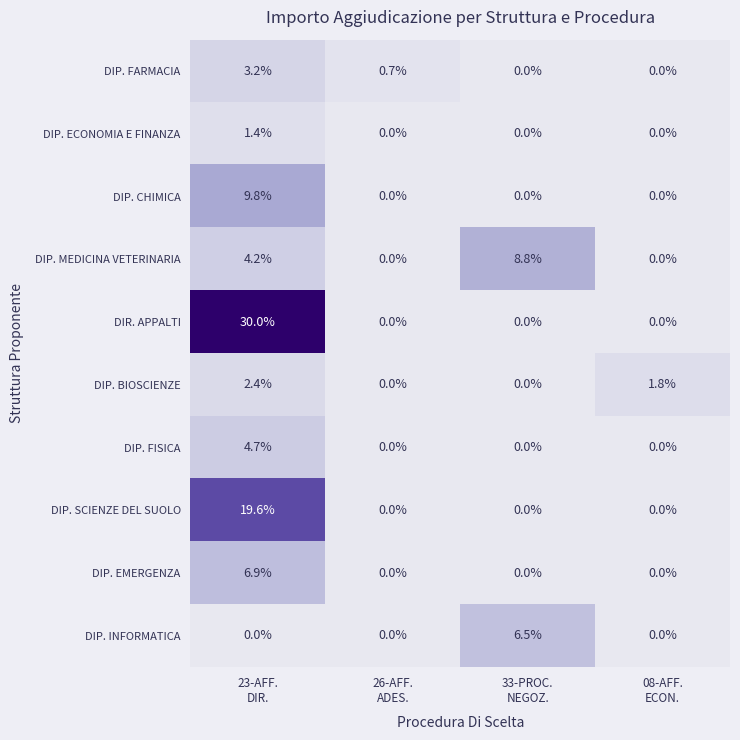

Count the DIR. APPALTI values in the range 0 to 30.

4